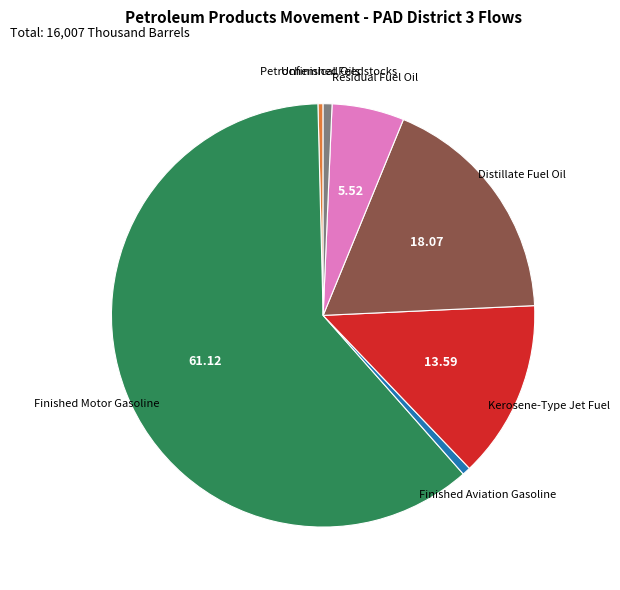

How many slices are in this pie chart?

7